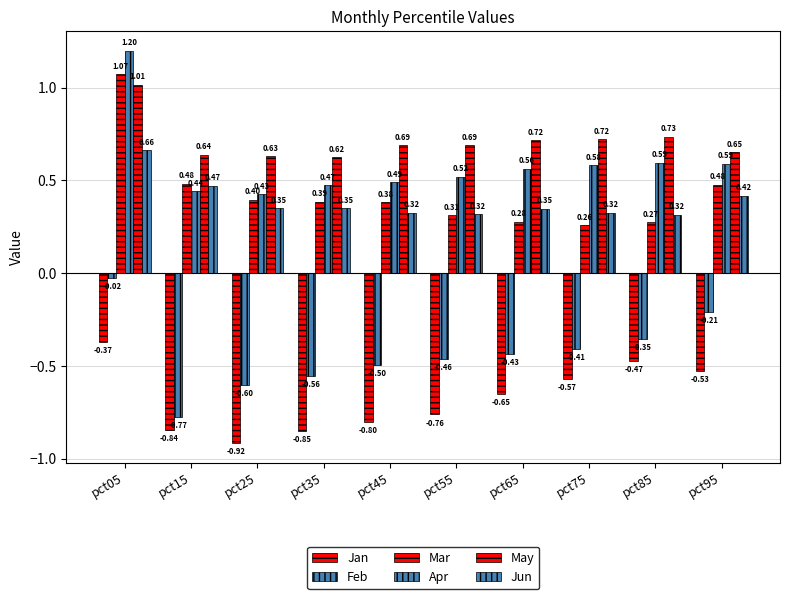

Is it true that Feb equals -0.0 at pct05?

True